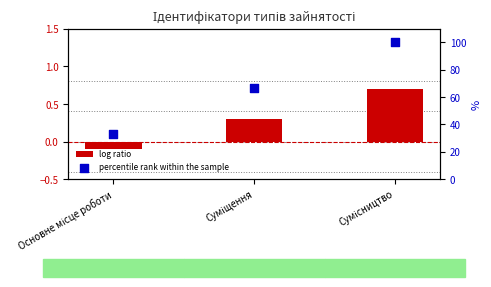

What are all the series names shown in the legend?

log ratio, percentile rank within the sample